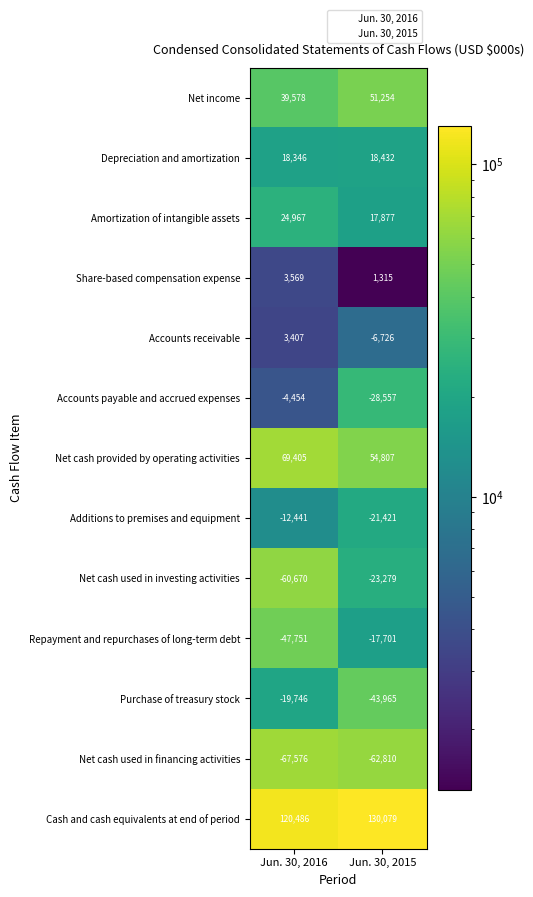

What is the approximate value of Amortization of intangible assets at Jun. 30, 2015, to the nearest 50?

17900